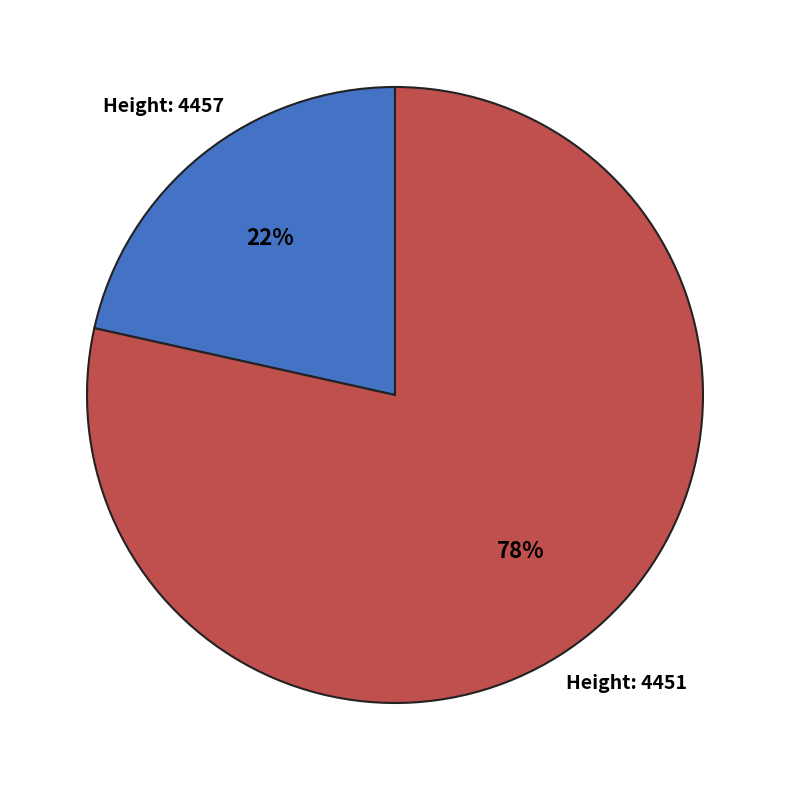

Does any single category account for the majority?

Yes